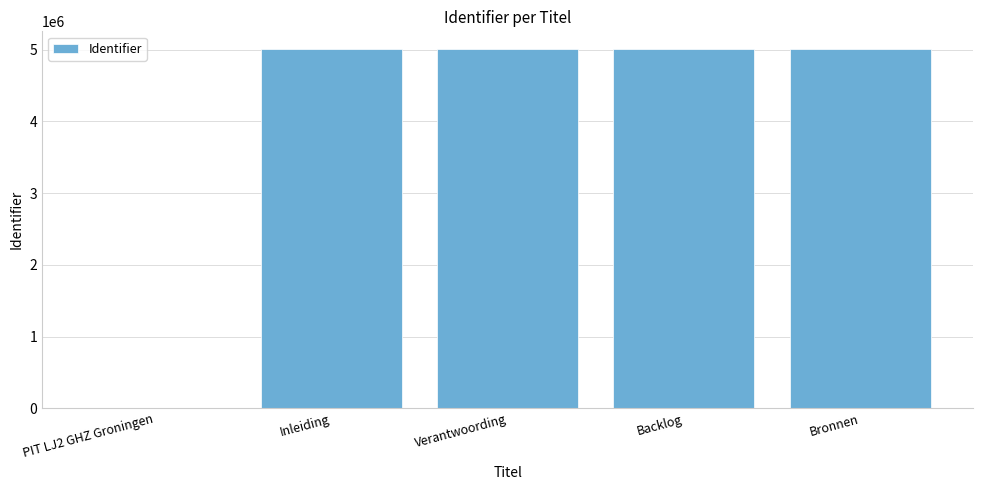

What is the sum of the values at Inleiding and Backlog?

10012623